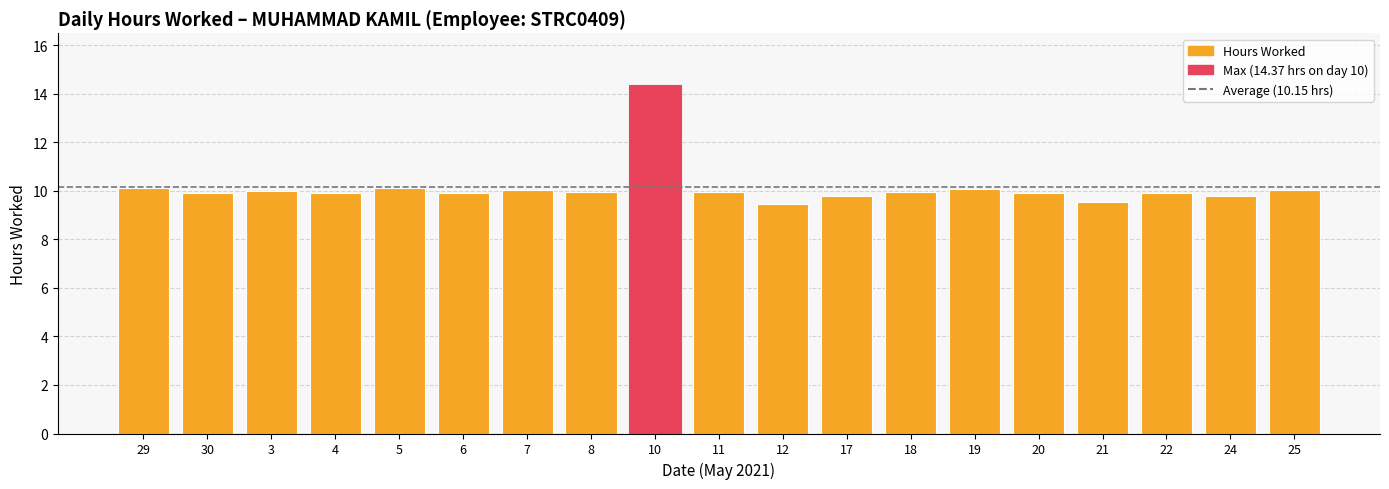

Is it true that the value at 8 is 9.9?

True